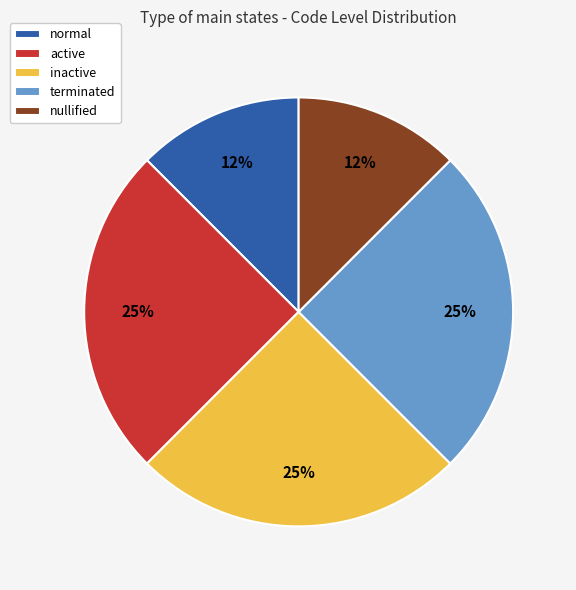

Between terminated and normal, which is larger?

terminated